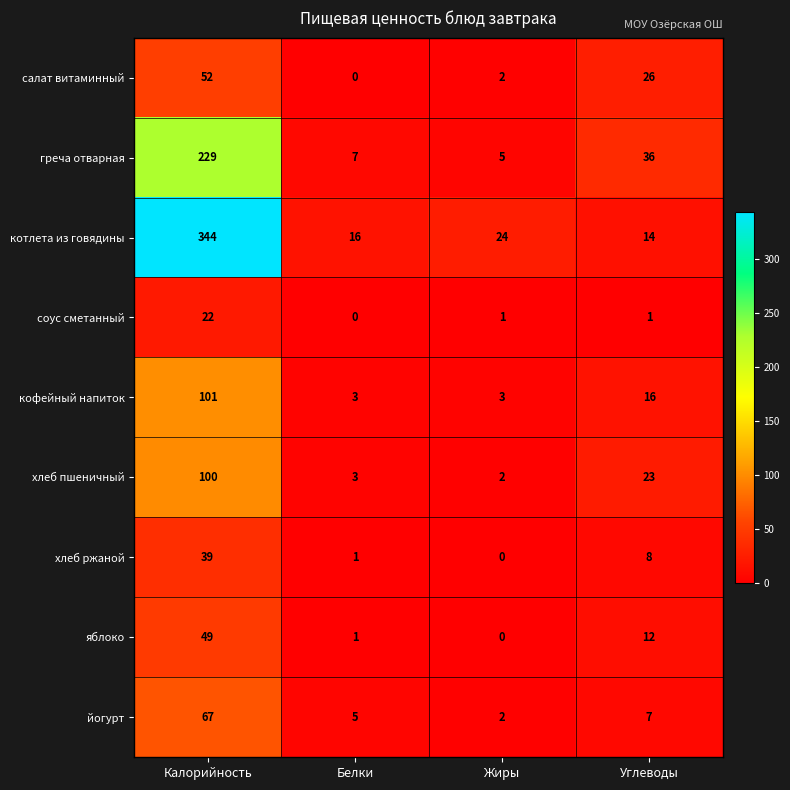

The value of котлета из говядины at Калорийность is 344. True or false?

True